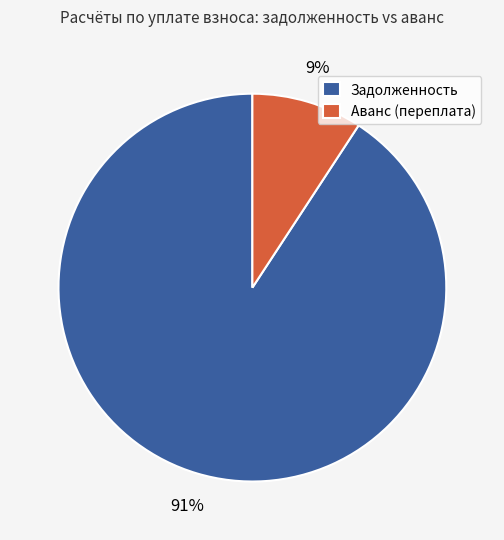

Count the number of slices in the pie.

2